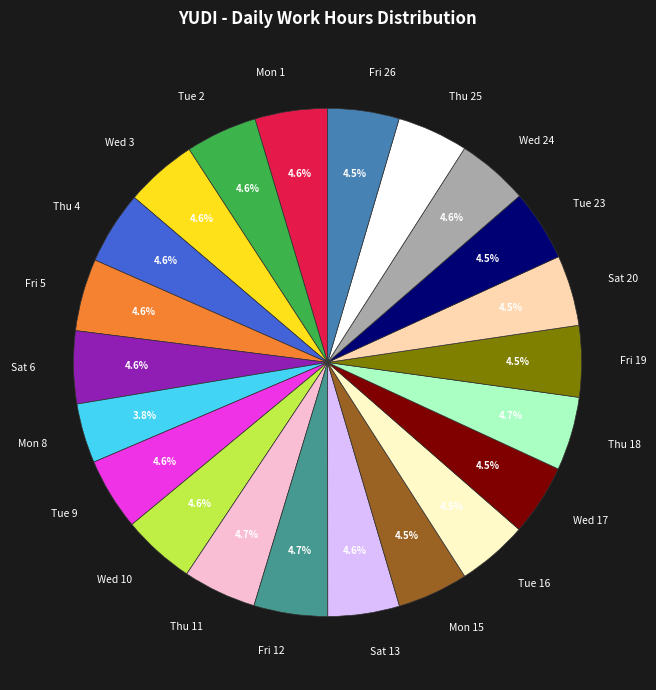

What is the ratio of the value at Tue 16 to the value at Tue 9?

1.0